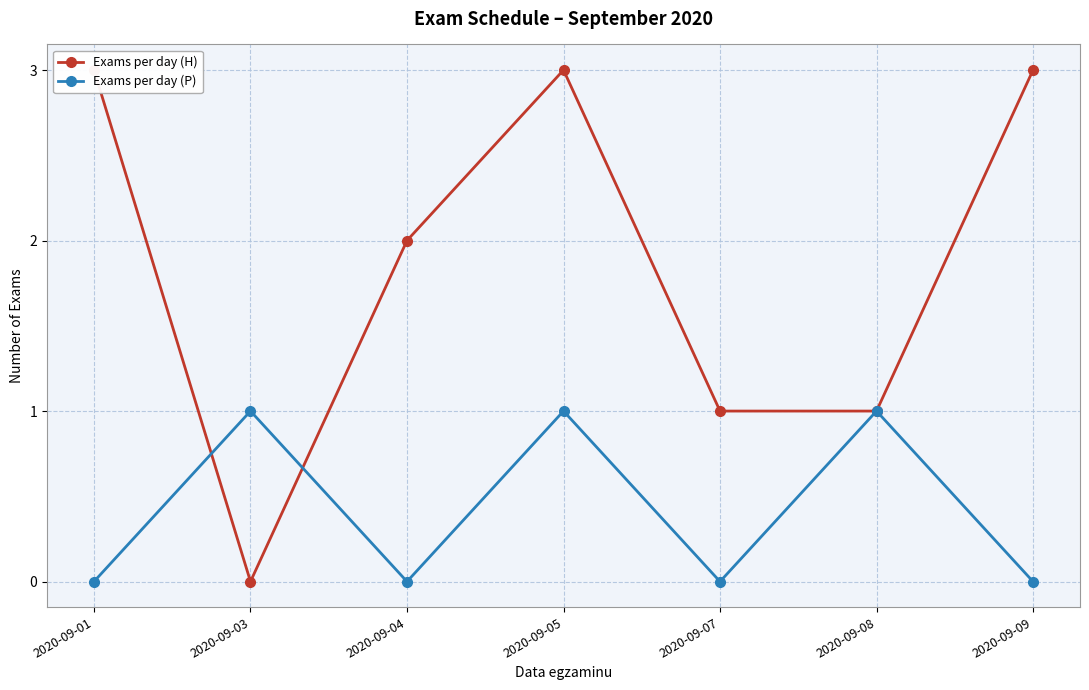

Between which two adjacent categories do Exams per day (H) and Exams per day (P) first intersect?

2020-09-01 and 2020-09-03